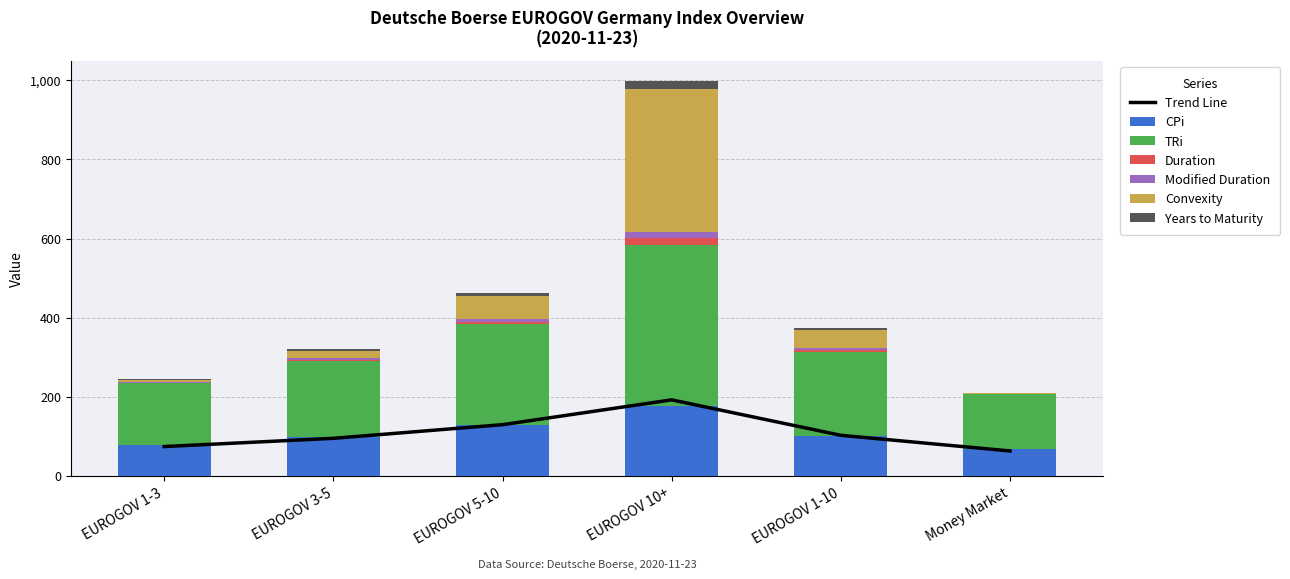

At how many categories does at least one series exceed 320?

1